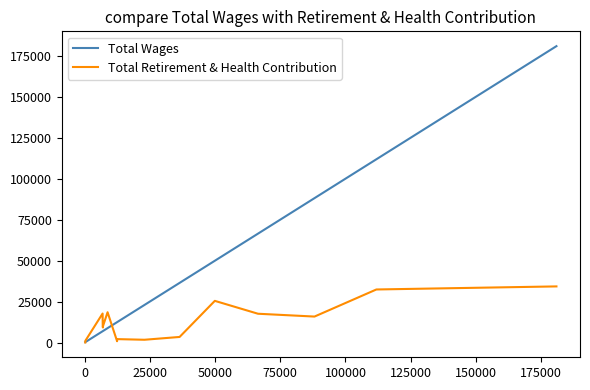

What is the sum of all Total Wages values?

619114